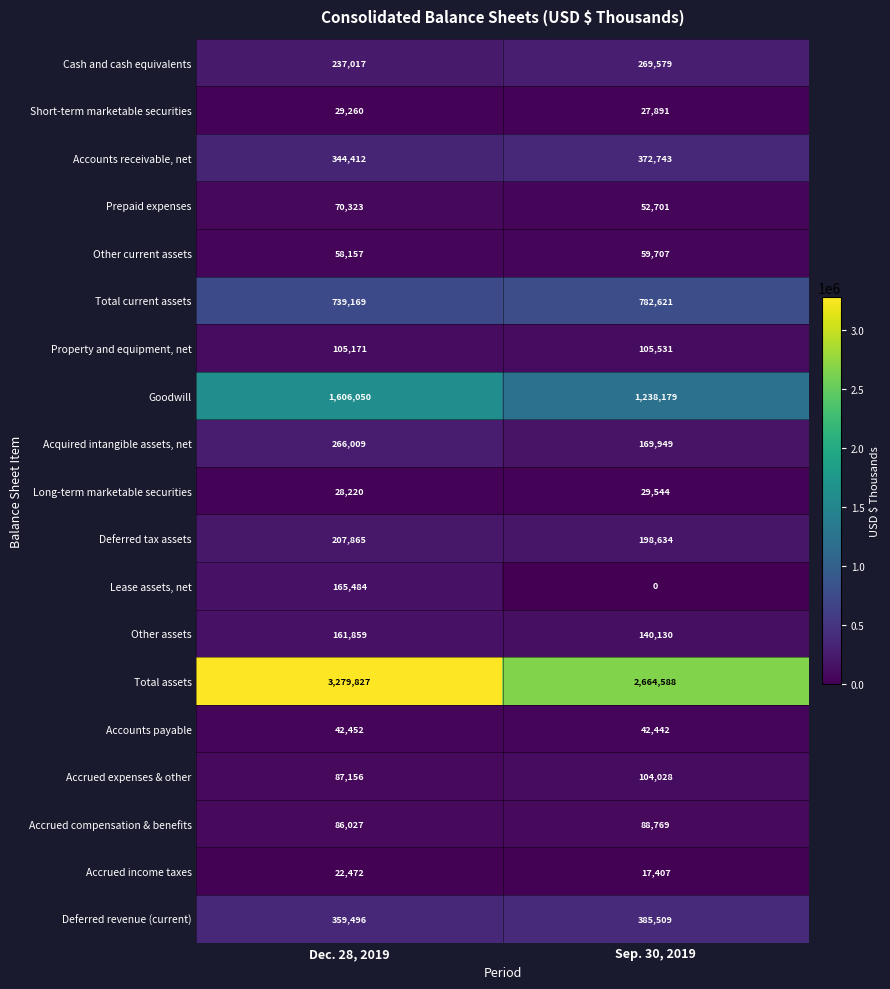

How many categories are shown in the chart?

2